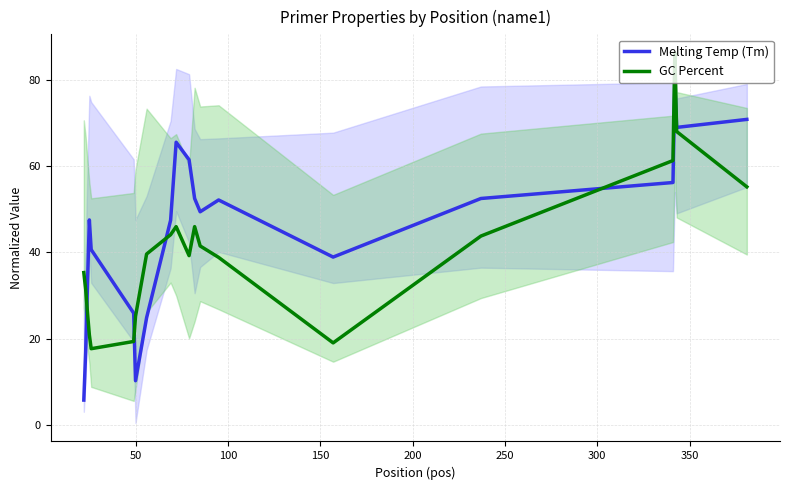

True or false: GC Percent and Melting Temp (Tm) intersect in this chart.

True